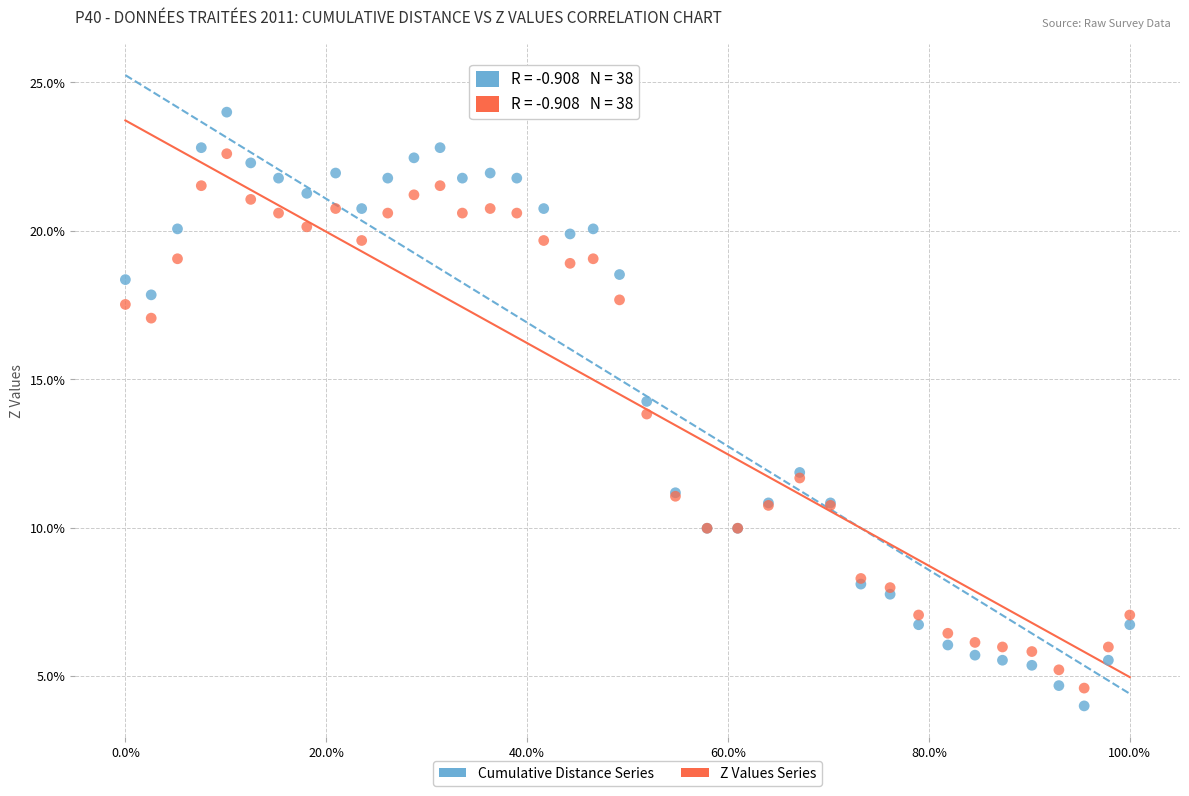

Which series reaches the minimum Y coordinate?

Cumulative Distance Series